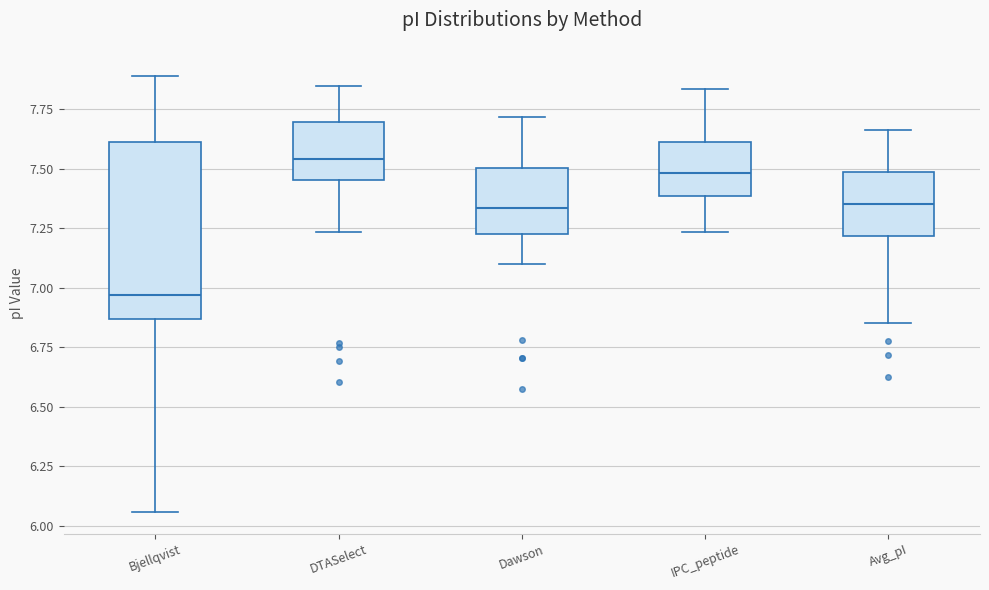

Which box's median line is the highest?

DTASelect